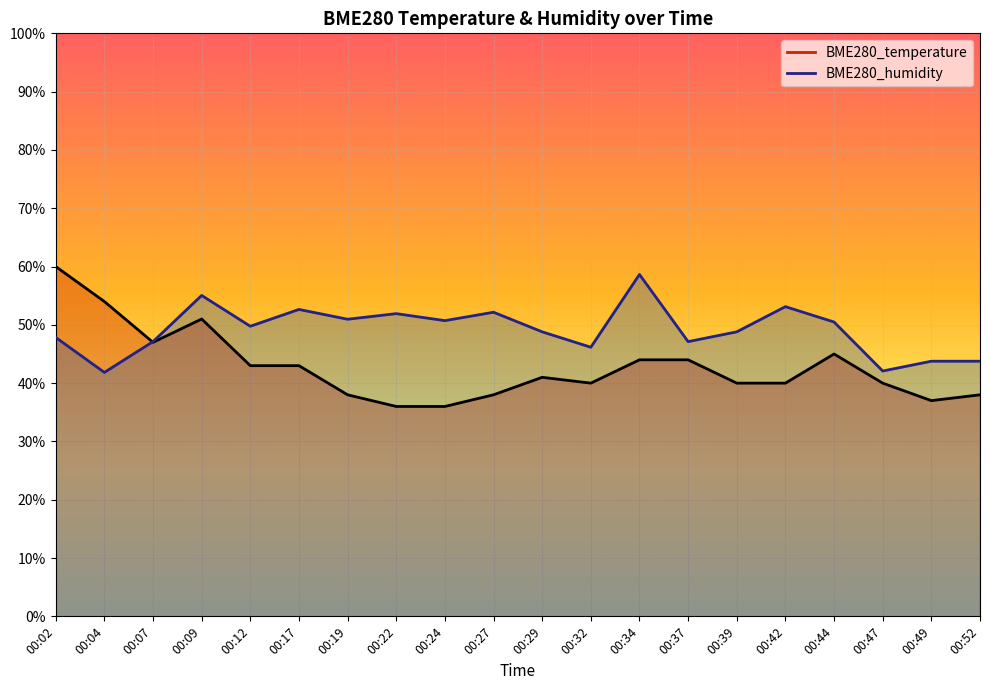

What is the total value across all series at 00:34?

102.6